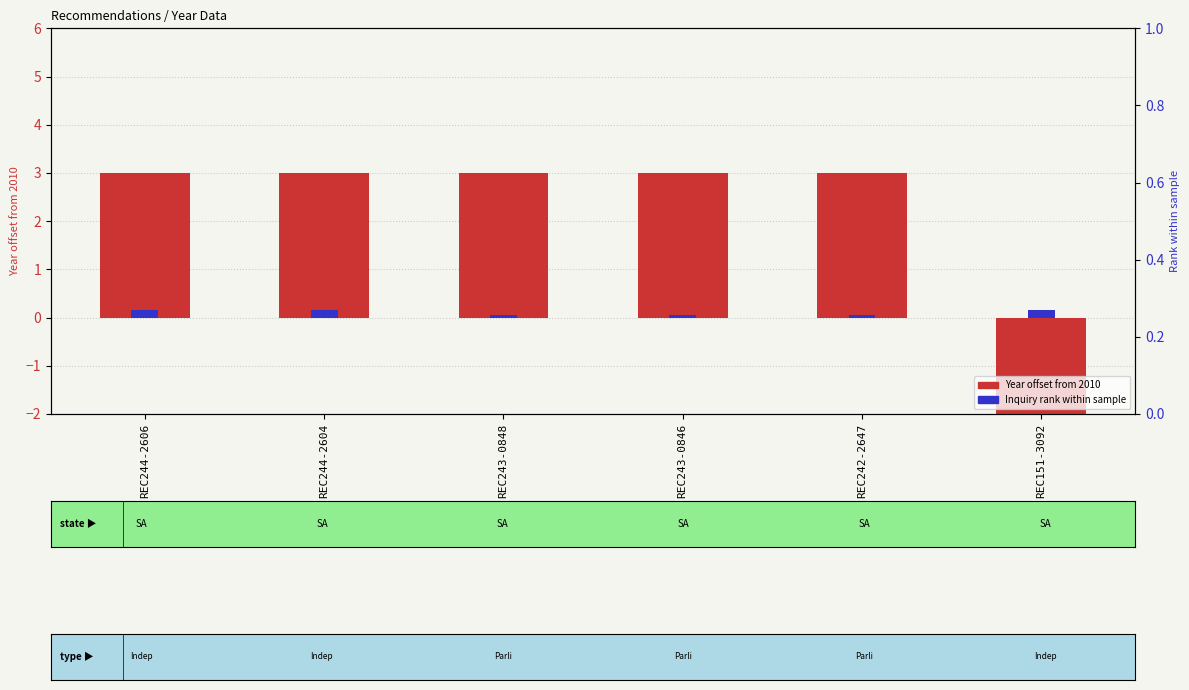

What is the label of the 2nd bar from the right?

REC242-2647